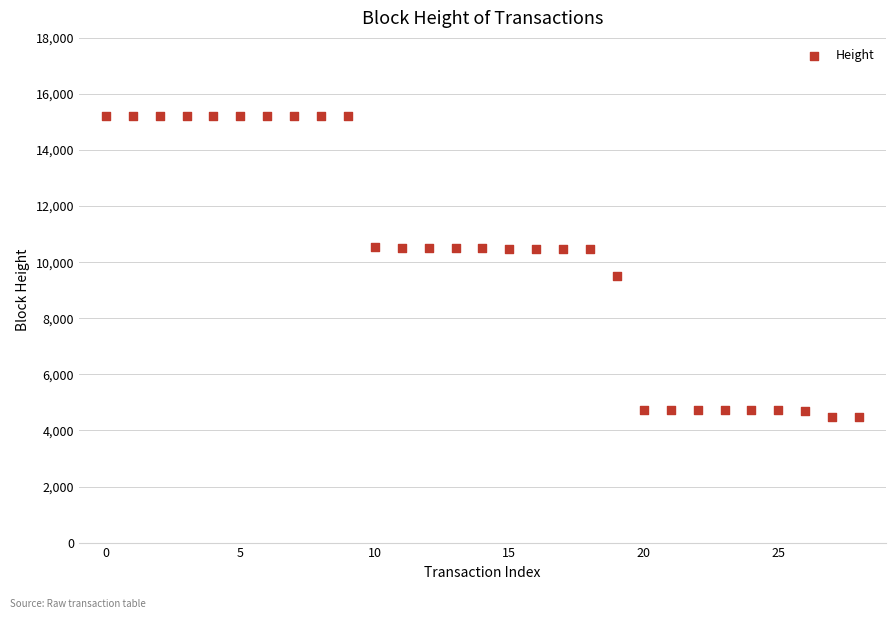

What Y value in the scatter plot is closest to 9845?

9493